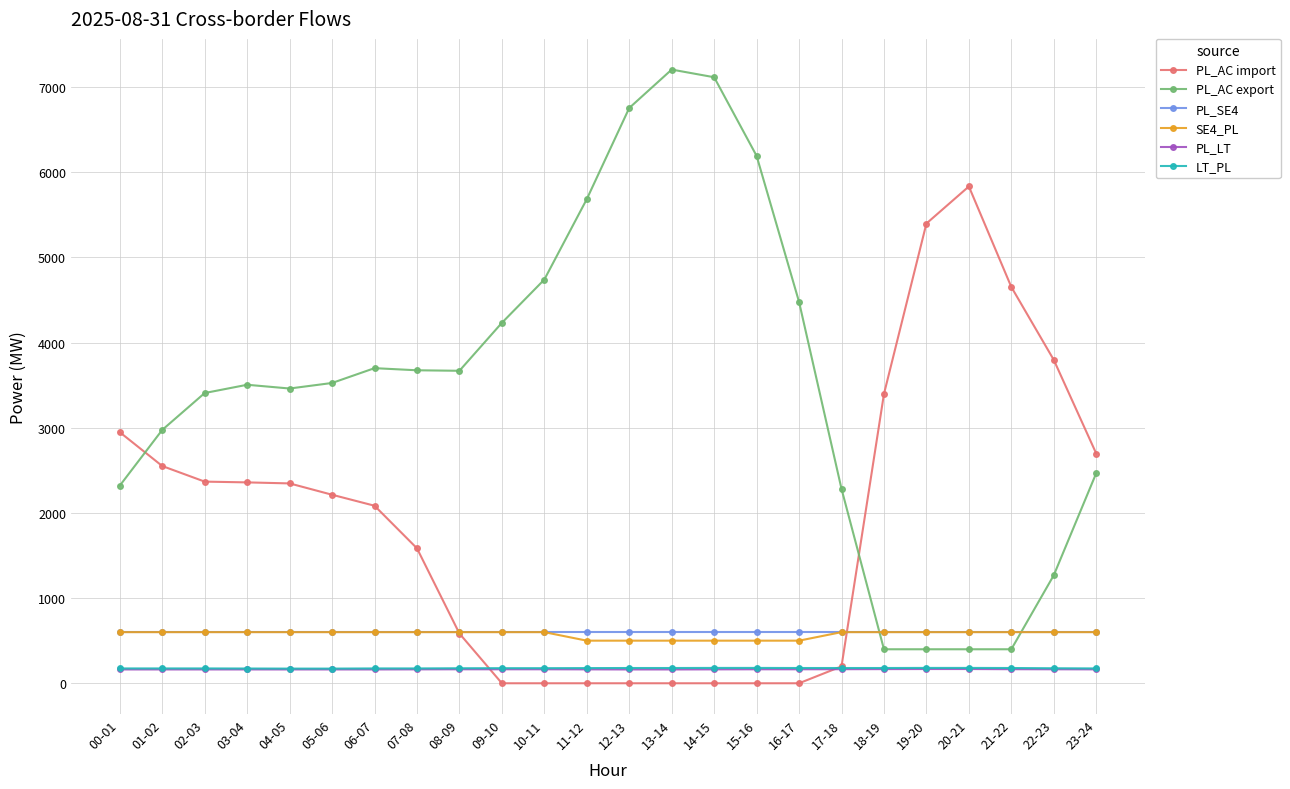

Which series has the widest spread of values?

PL_AC export